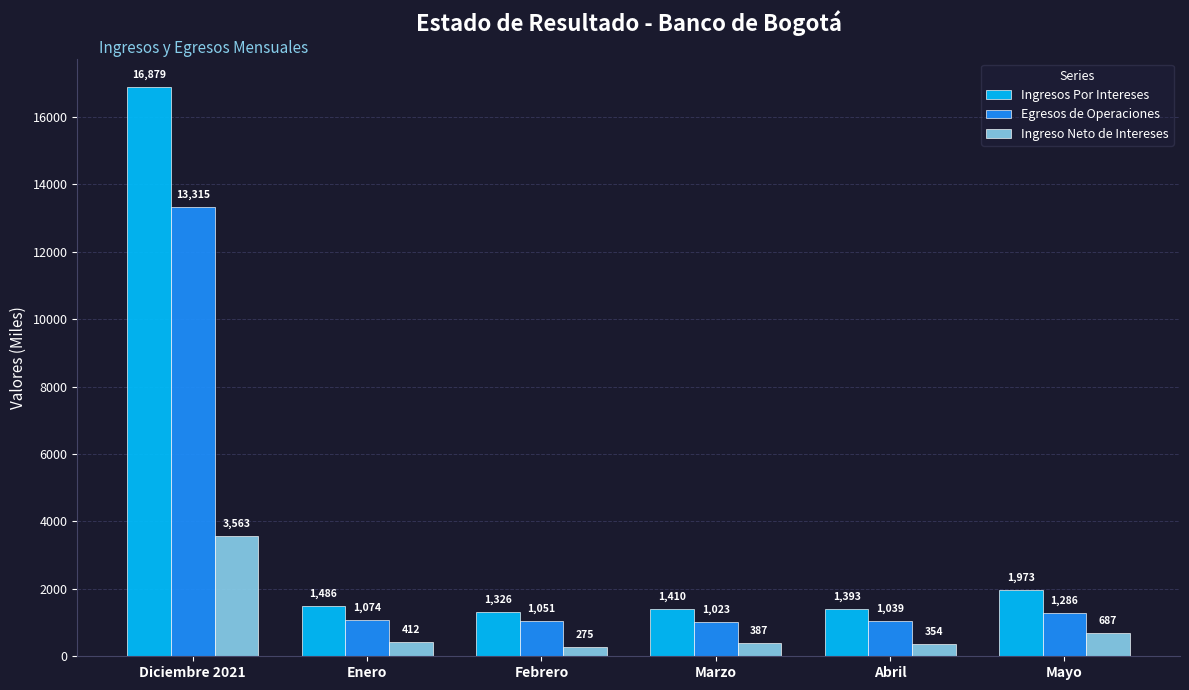

At which category is the sum across all series the highest?

Diciembre 2021